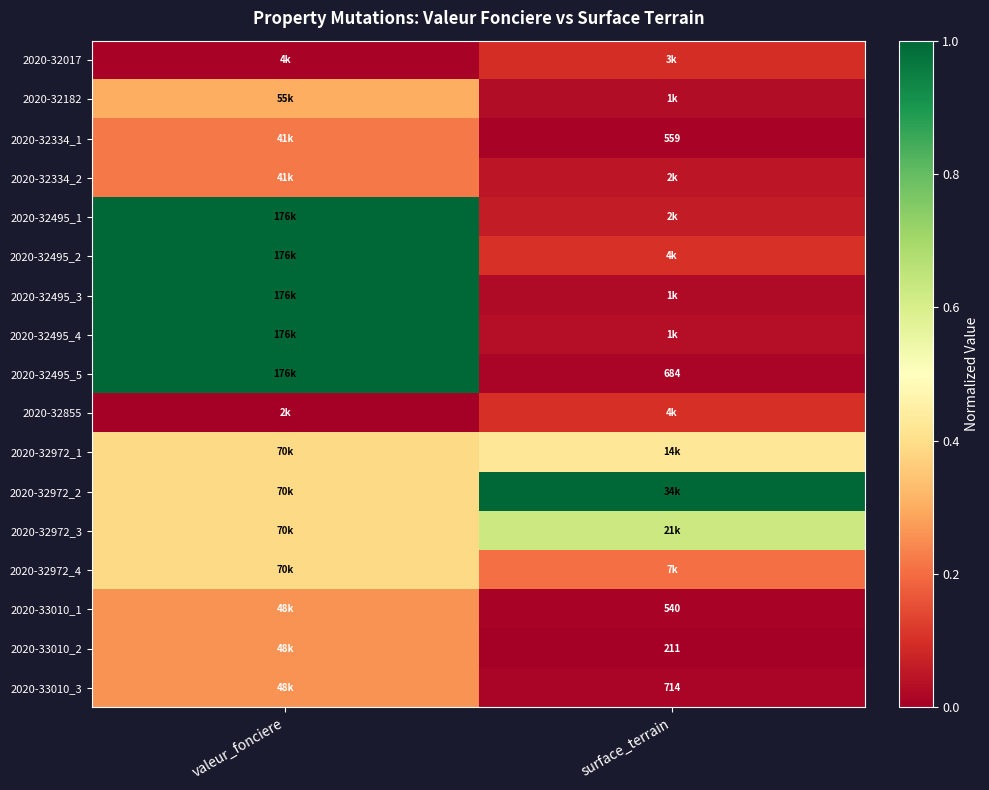

At which label does 2020-32972_4 reach its peak?

valeur_fonciere